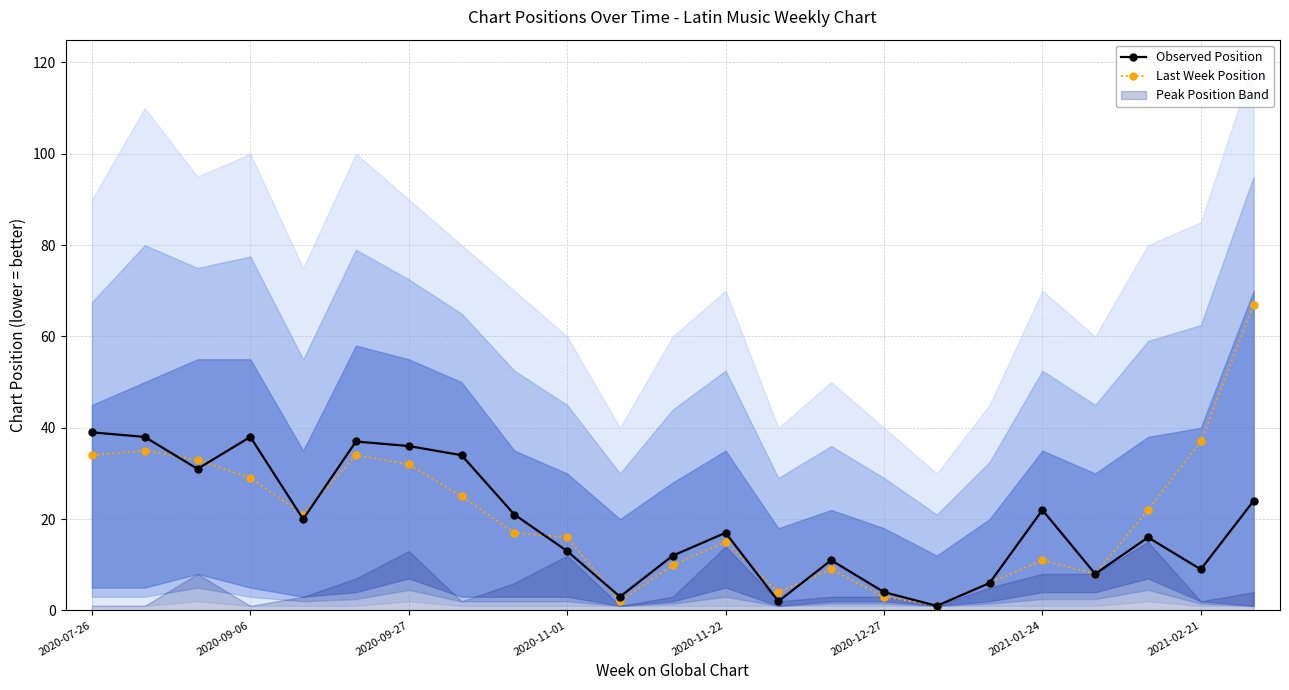

At how many categories does at least one series exceed 41?

1